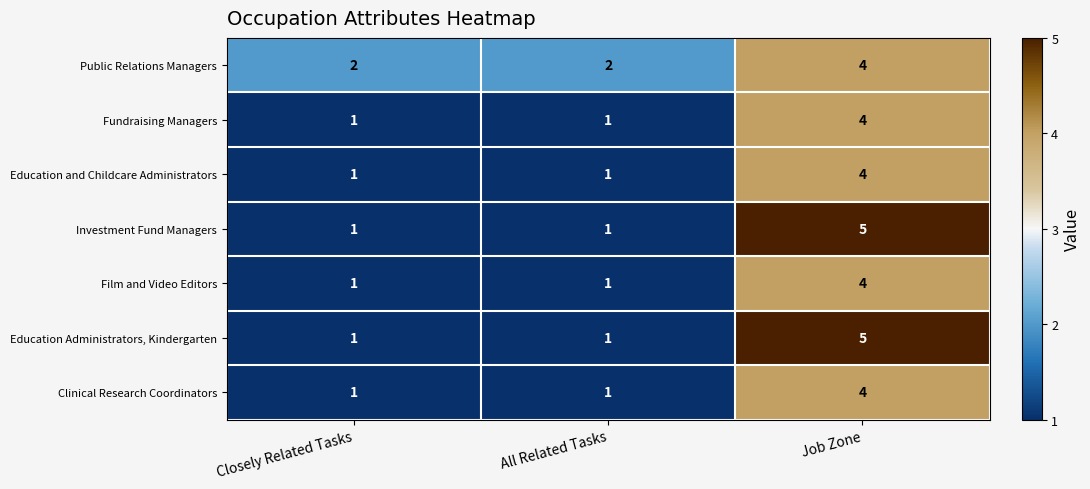

The value of Education and Childcare Administrators at Job Zone is 4. True or false?

True